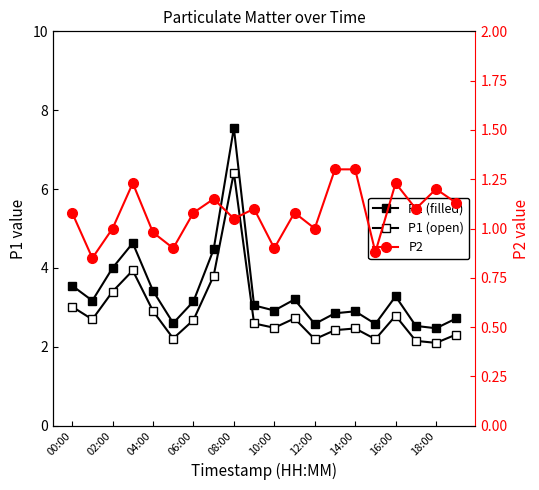

What is the greatest value displayed?

7.5